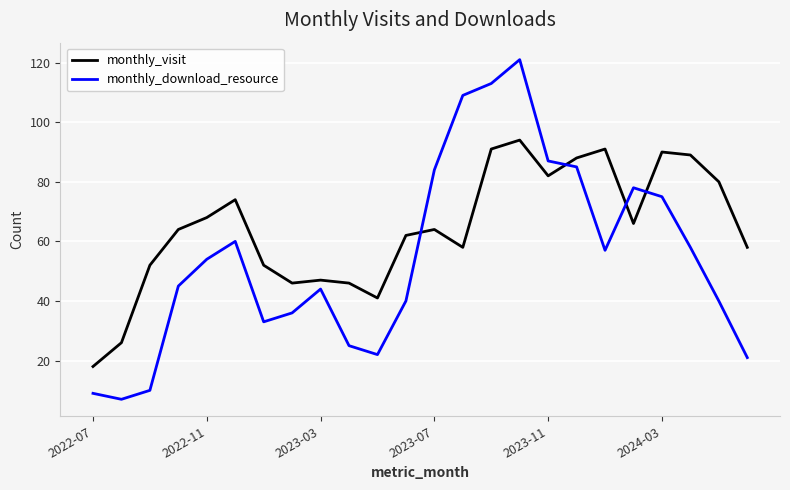

What is the highest value of the monthly_download_resource series?

121